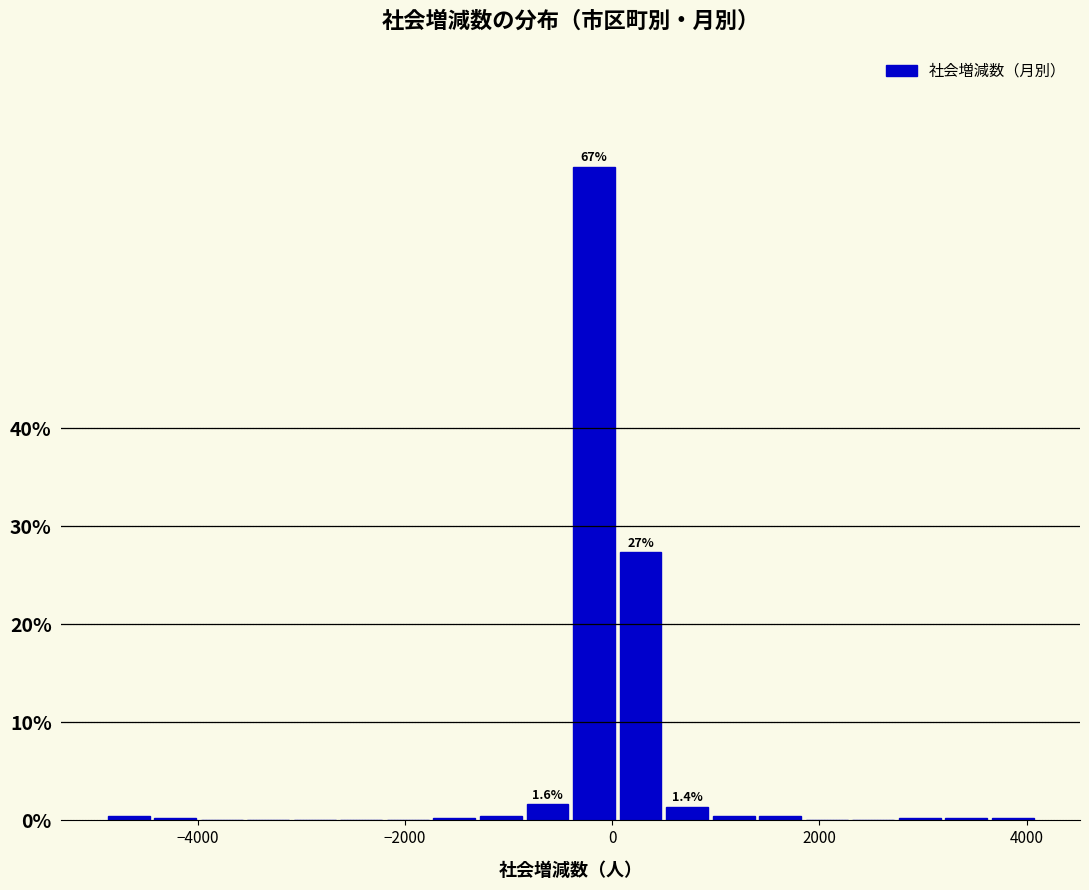

Read against the x-axis, roughly where is the centre of the tallest bar?

-200